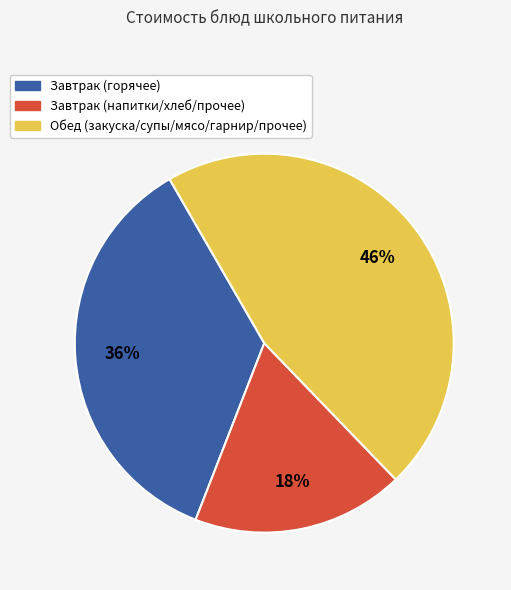

Rank the categories by value from lowest to highest.

Завтрак (напитки/хлеб/прочее), Завтрак (горячее), Обед (закуска/супы/мясо/гарнир/прочее)